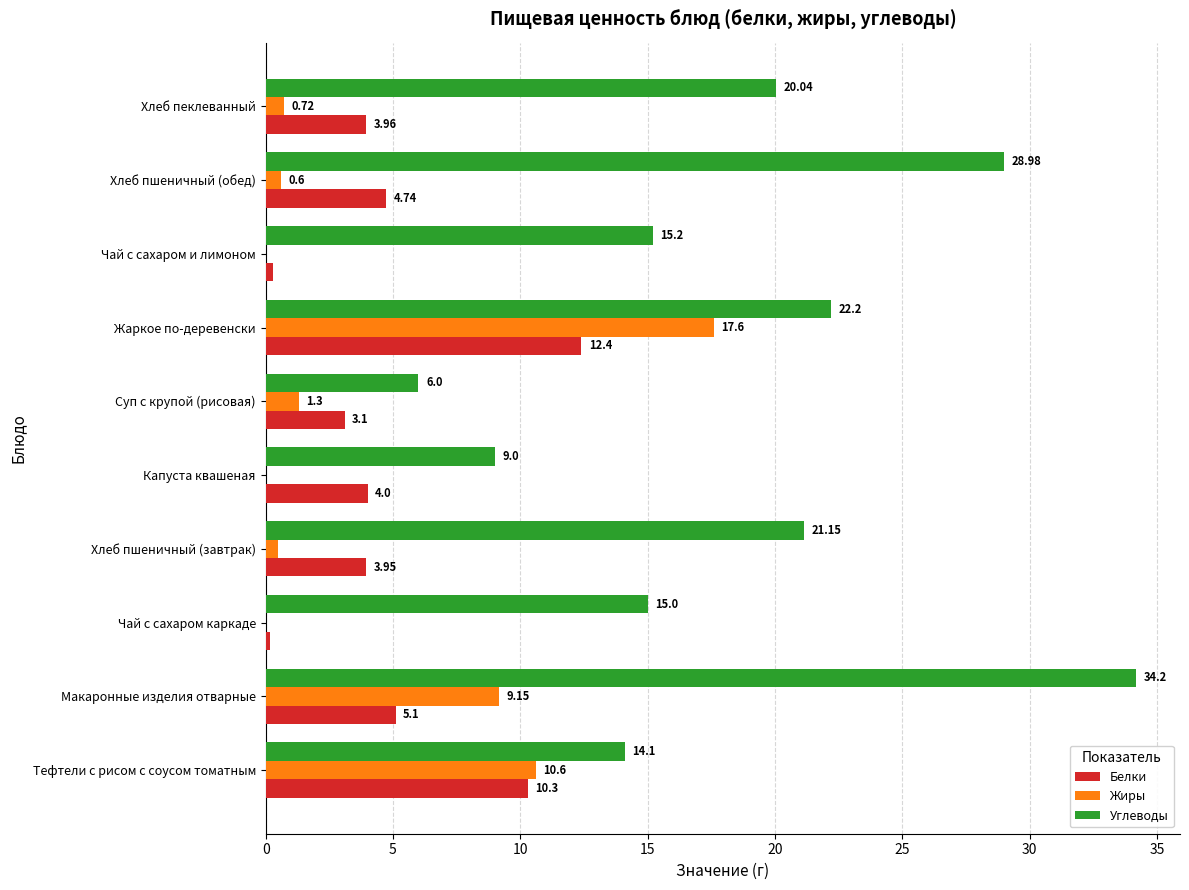

How many categories are shown in the chart?

10